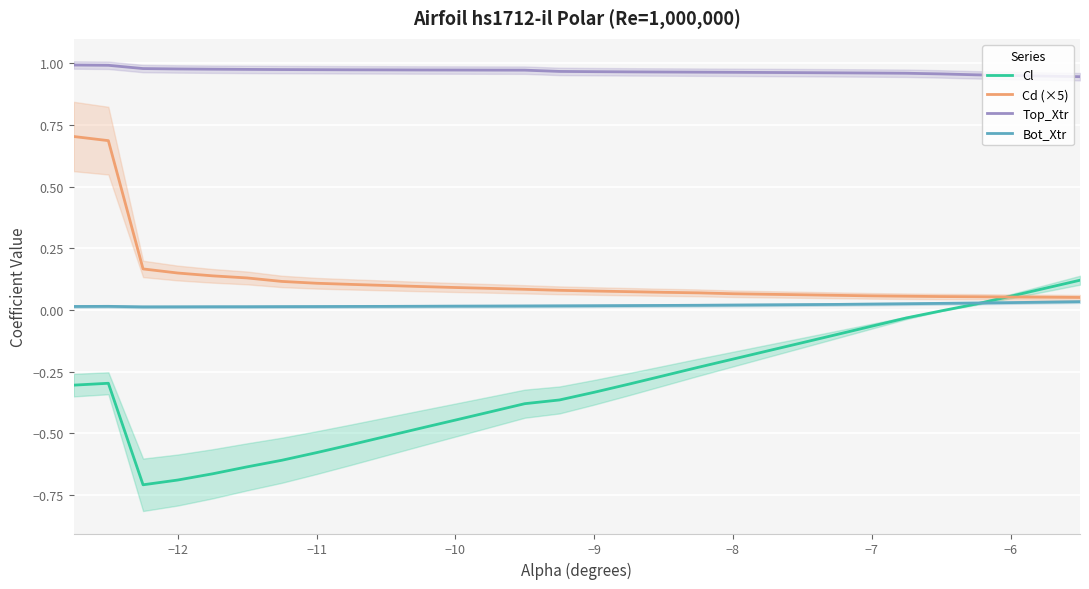

Reading right to left, transcribe all the data shown in this chart.

Cl: 0.1	0.1	0.1	0.0	-0.0	-0.0	-0.1	-0.1	-0.1	-0.2	-0.2	-0.2	-0.3	-0.3	-0.3	-0.4	-0.4	-0.4	-0.4	-0.5	-0.5	-0.5	-0.6	-0.6	-0.6	-0.7	-0.7	-0.7	-0.3	-0.3
Cd (×5): 0.1	0.1	0.1	0.1	0.1	0.1	0.1	0.1	0.1	0.1	0.1	0.1	0.1	0.1	0.1	0.1	0.1	0.1	0.1	0.1	0.1	0.1	0.1	0.1	0.1	0.1	0.1	0.2	0.7	0.7
Top_Xtr: 0.9	0.9	0.9	1.0	1.0	1.0	1.0	1.0	1.0	1.0	1.0	1.0	1.0	1.0	1.0	1.0	1.0	1.0	1.0	1.0	1.0	1.0	1.0	1.0	1.0	1.0	1.0	1.0	1.0	1.0
Bot_Xtr: 0.0	0.0	0.0	0.0	0.0	0.0	0.0	0.0	0.0	0.0	0.0	0.0	0.0	0.0	0.0	0.0	0.0	0.0	0.0	0.0	0.0	0.0	0.0	0.0	0.0	0.0	0.0	0.0	0.0	0.0